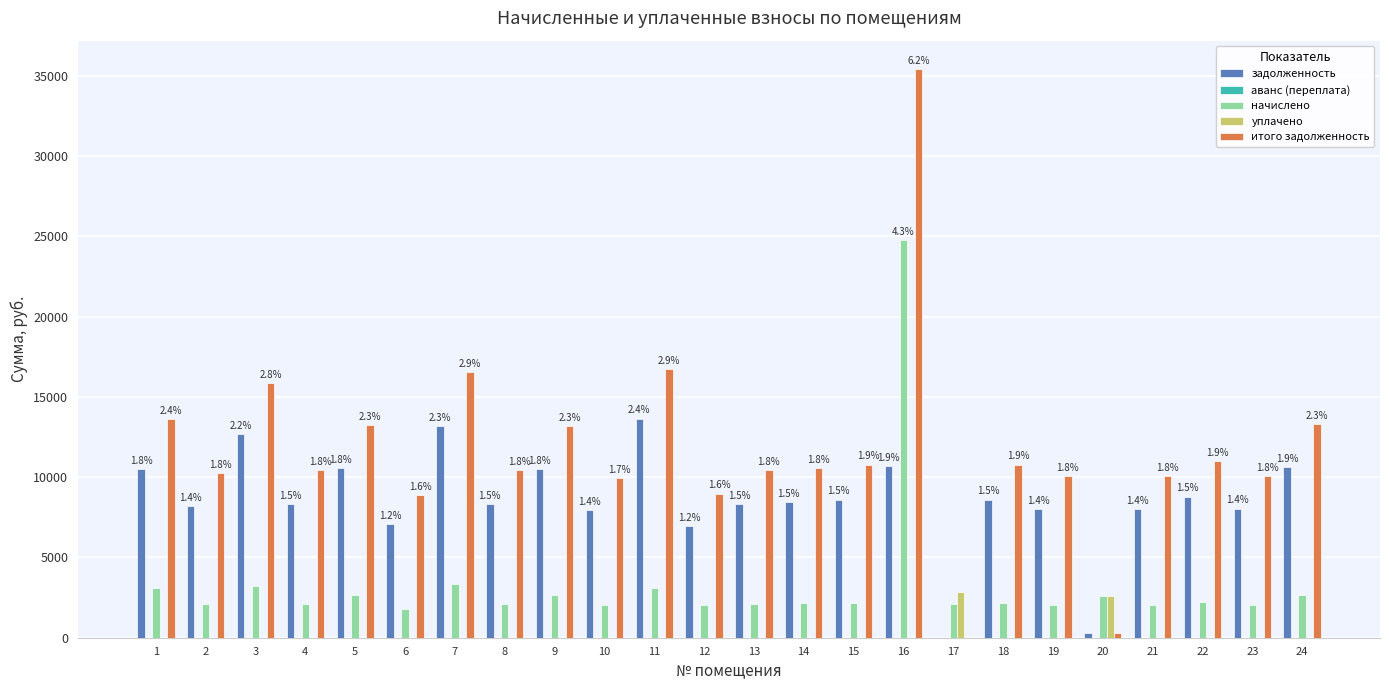

How many series are shown in this chart?

5